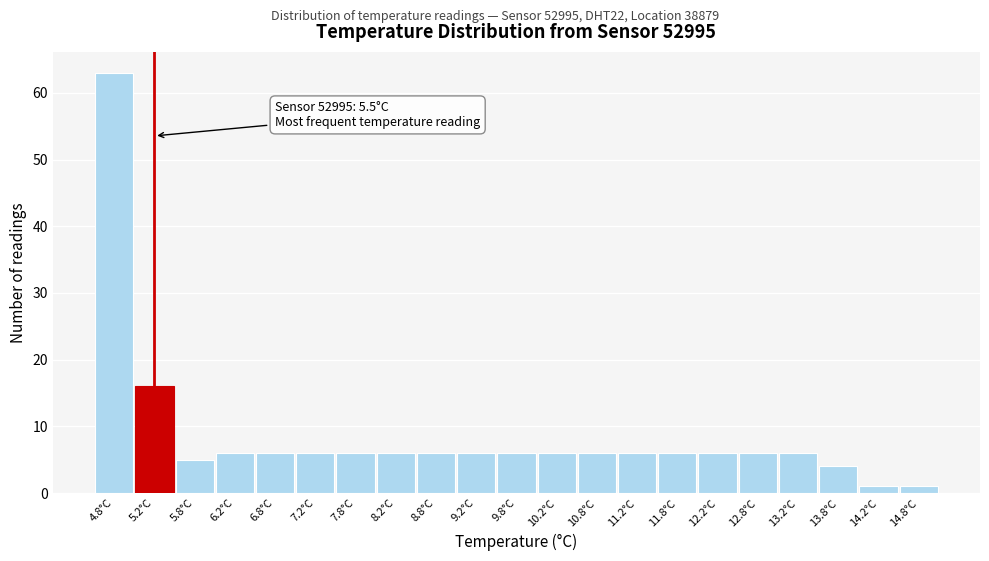

Reading left to right, transcribe all the data shown in this chart.

4.8°C=63	5.2°C=16	5.8°C=5	6.2°C=6	6.8°C=6	7.2°C=6	7.8°C=6	8.2°C=6	8.8°C=6	9.2°C=6	9.8°C=6	10.2°C=6	10.8°C=6	11.2°C=6	11.8°C=6	12.2°C=6	12.8°C=6	13.2°C=6	13.8°C=4	14.2°C=1	14.8°C=1